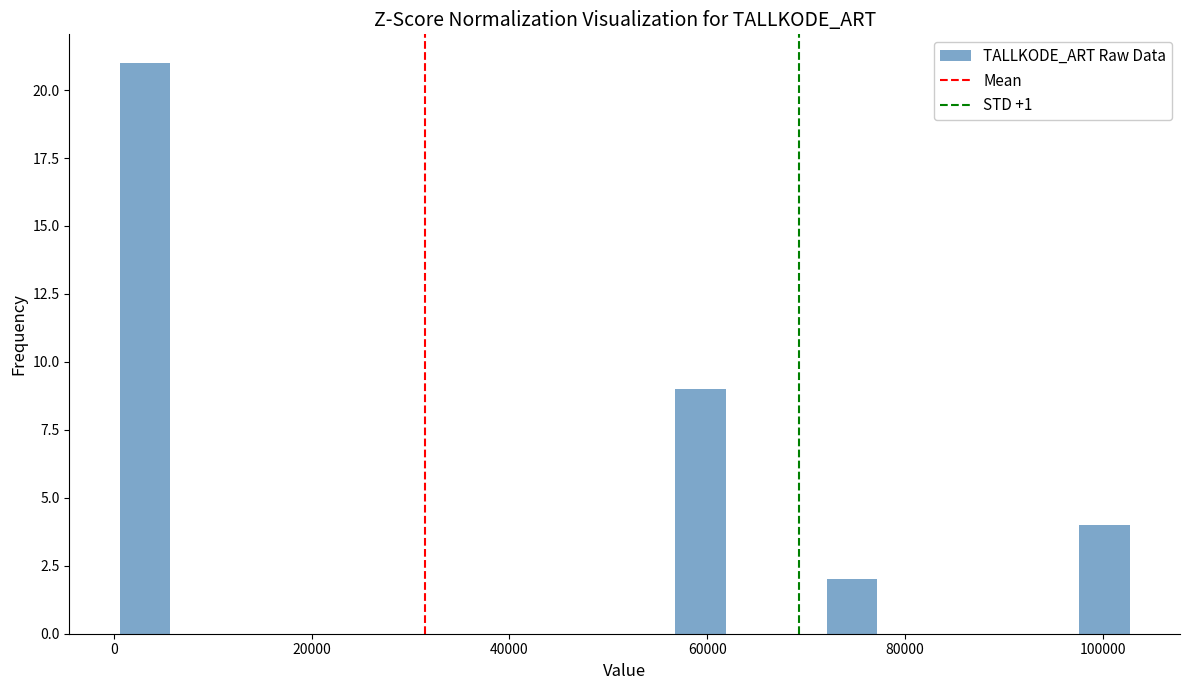

Around what value on the x-axis is the tallest bar? Give the approximate position of its centre, as read against the axis.

4000